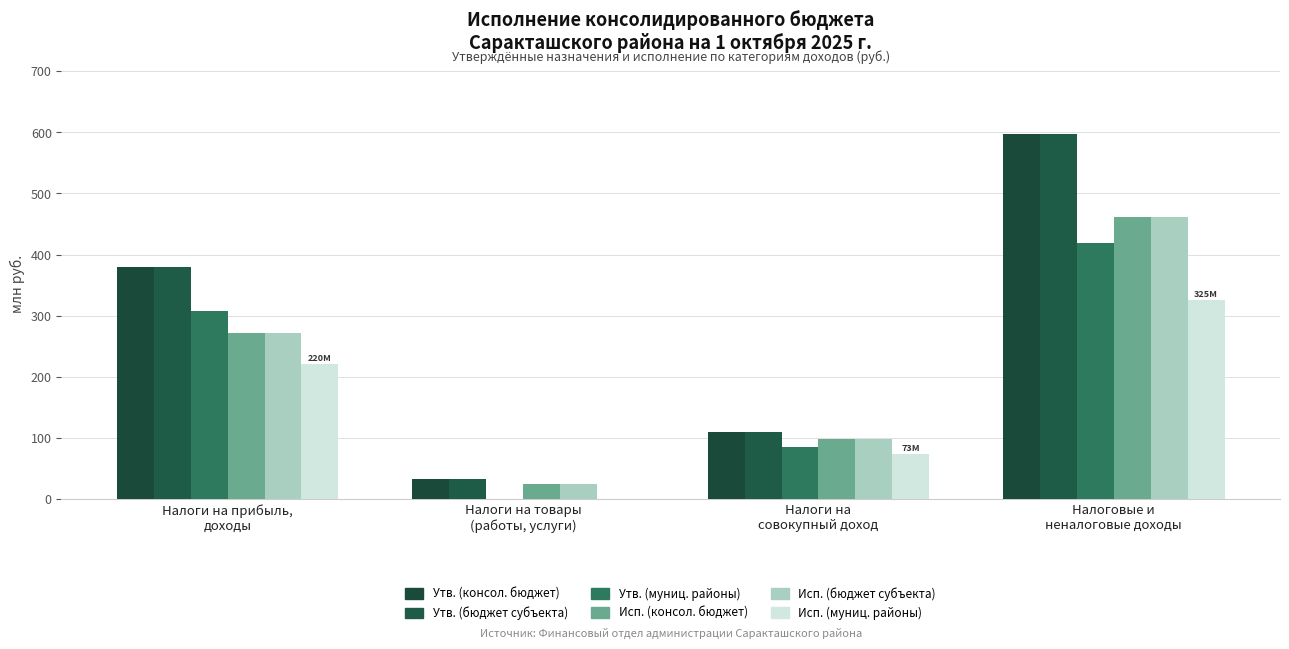

What is the total value across all series at Налоги на
совокупный доход?

573.2